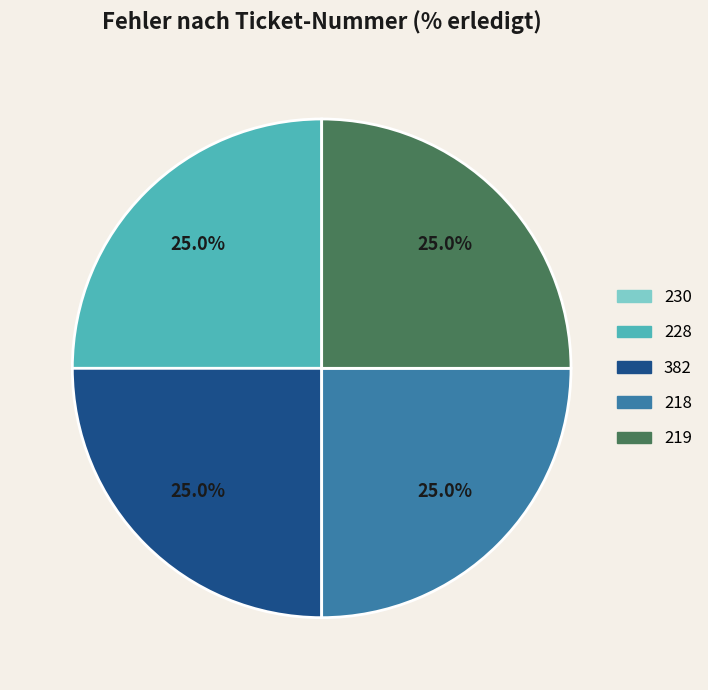

What percentage is NOT represented by 382?

75.0%